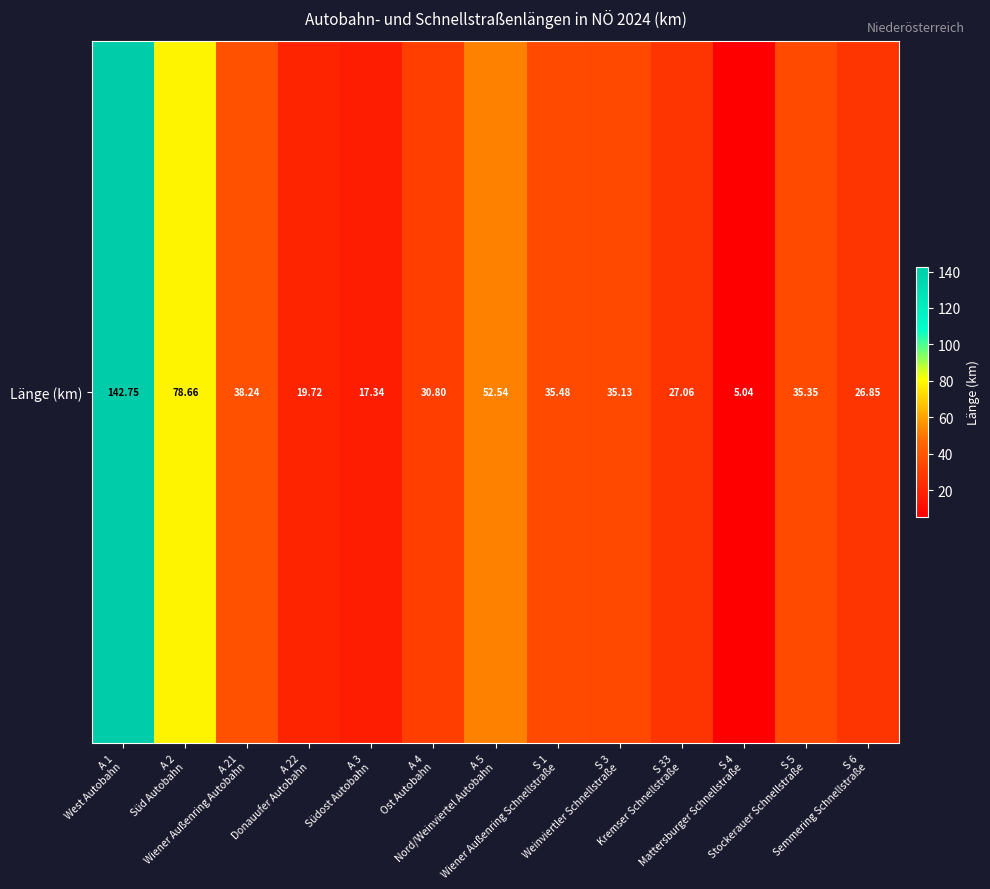

The chart shows a value of 17.3 at A 3
Südost Autobahn. True or false?

True